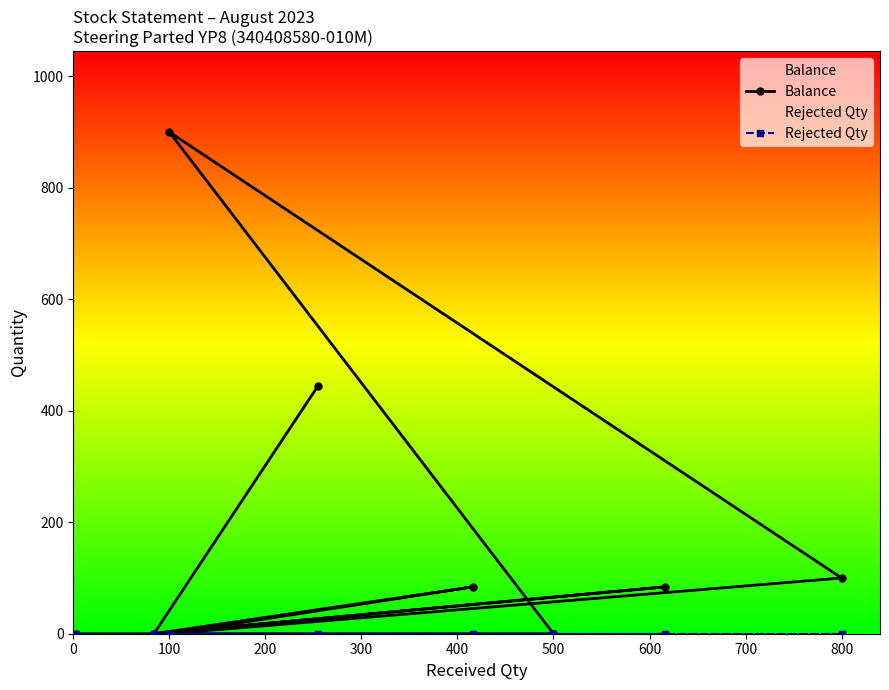

Rank the series by their average value, from lowest to highest.

Rejected Qty, Balance